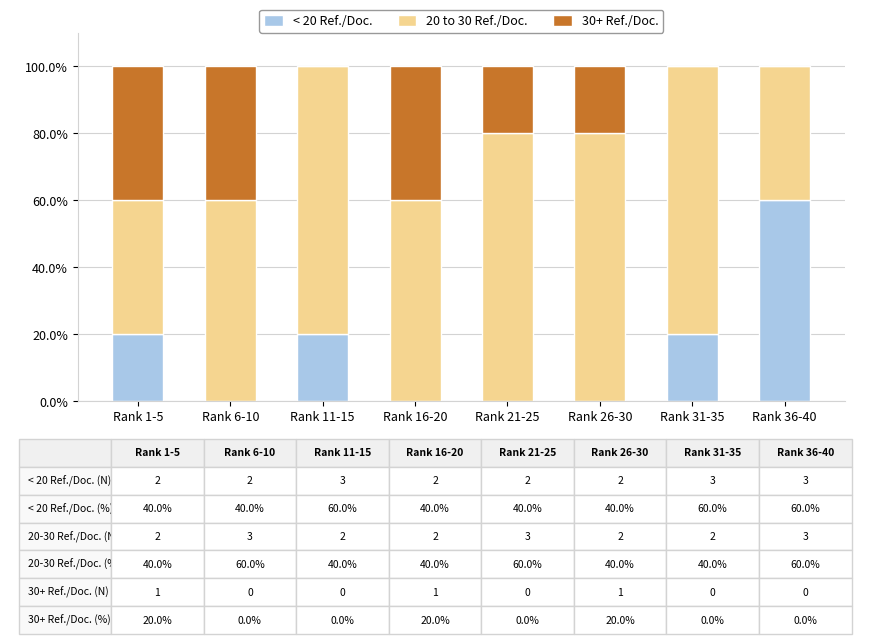

What is the total value across all series at Rank 36-40?

100